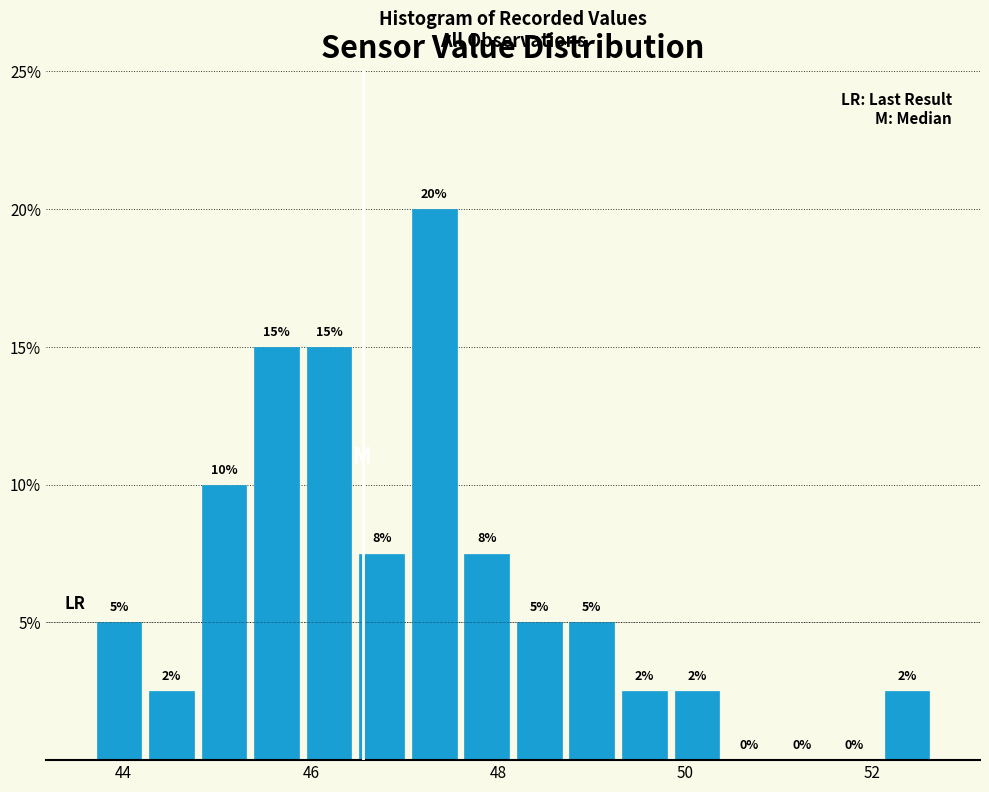

Read against the x-axis, roughly where is the centre of the tallest bar?

47.4